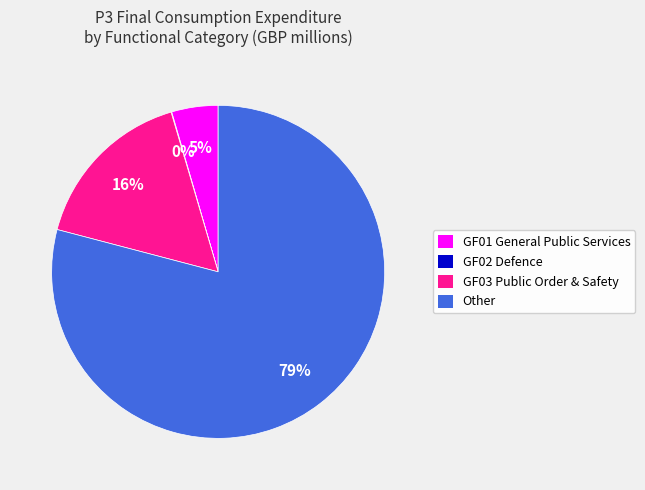

Between GF03 Public Order & Safety and Other, which is larger?

Other